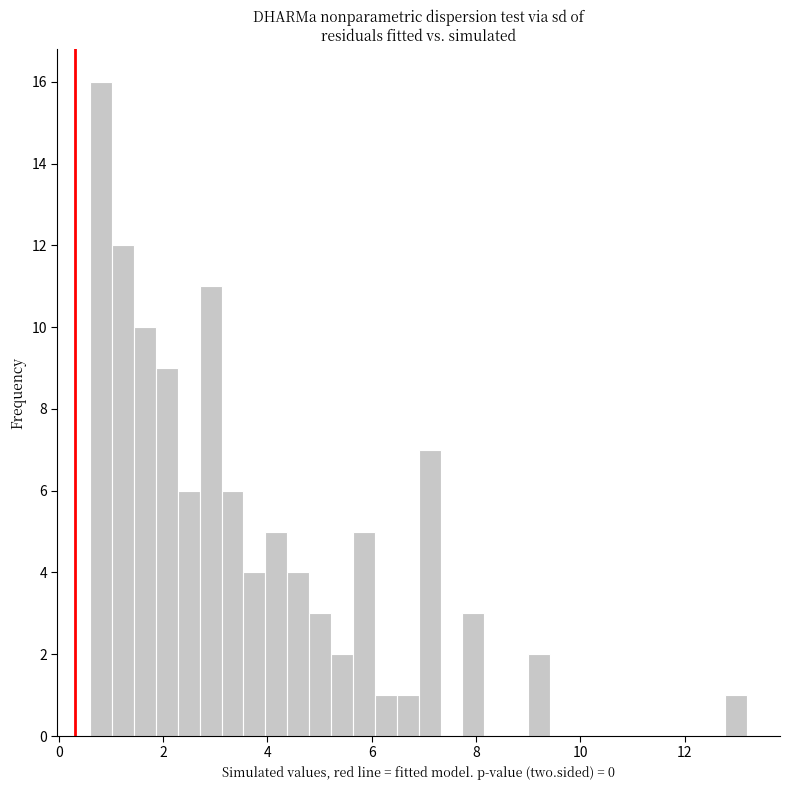

Read against the x-axis, roughly where is the centre of the tallest bar?

0.8